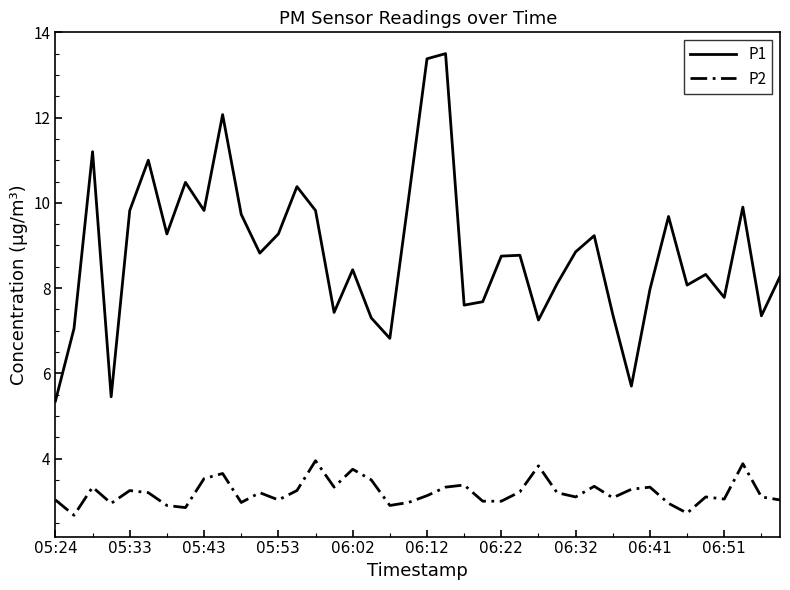

Which series has the widest spread of values?

P1